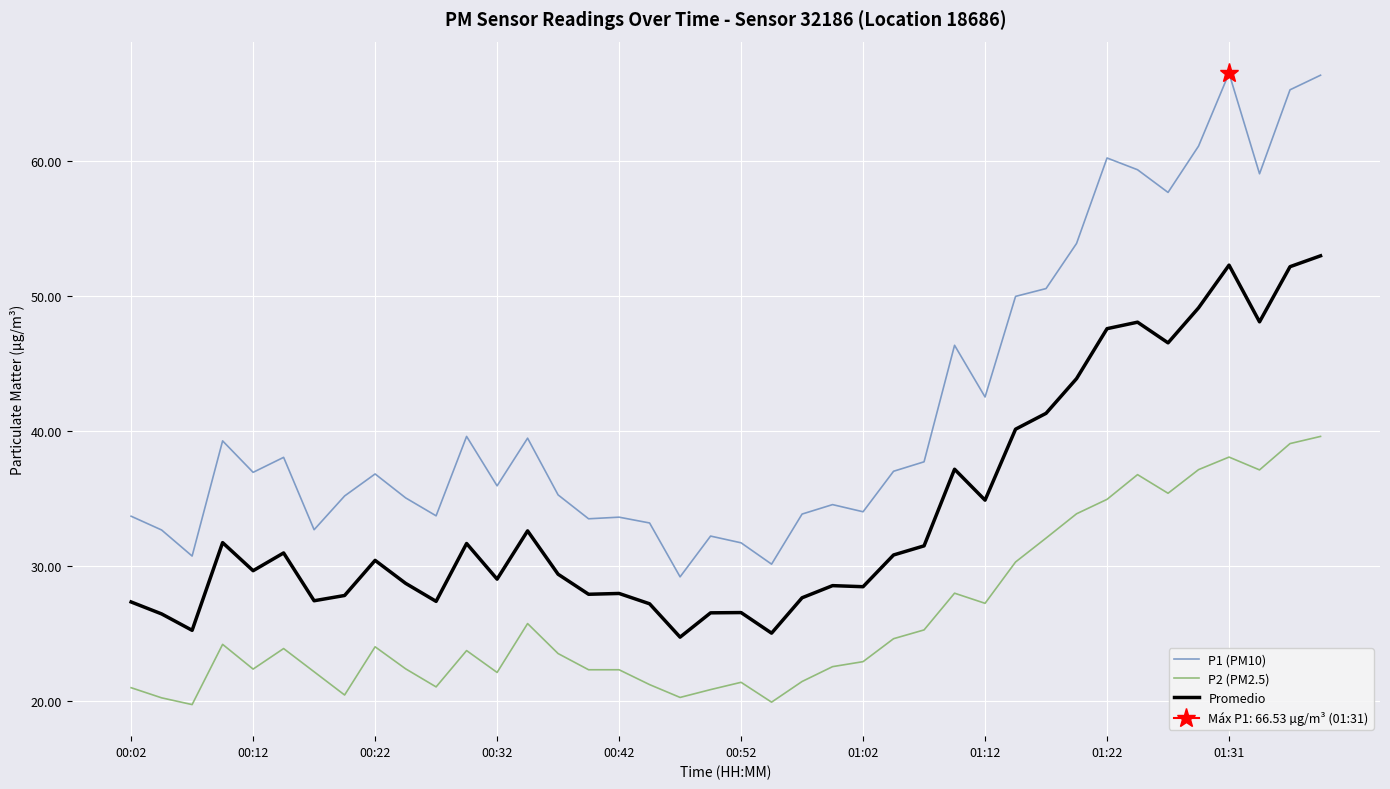

True or false: P2 (PM2.5) and Promedio cross at least once.

False